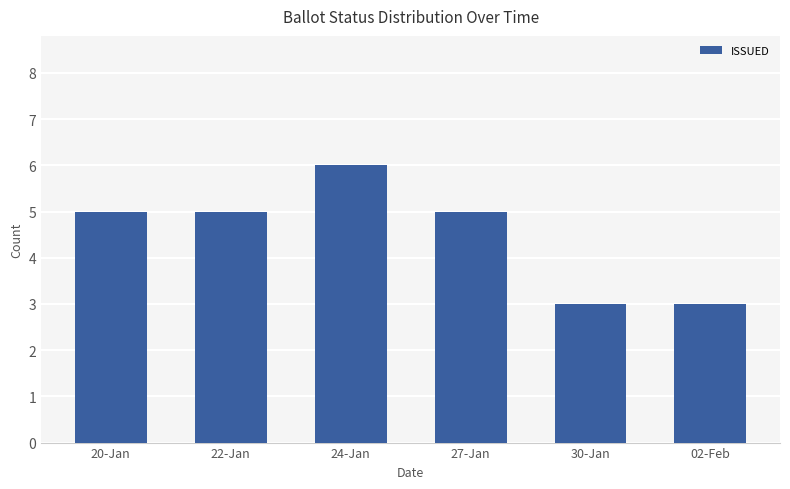

Does the chart contain stacked bars?

No